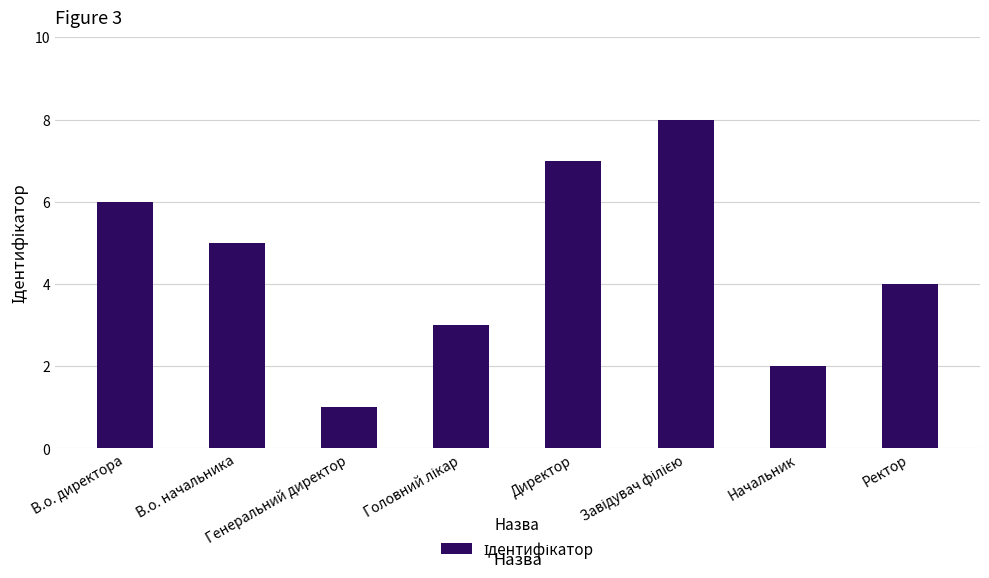

The value at Директор is 4. True or false?

False